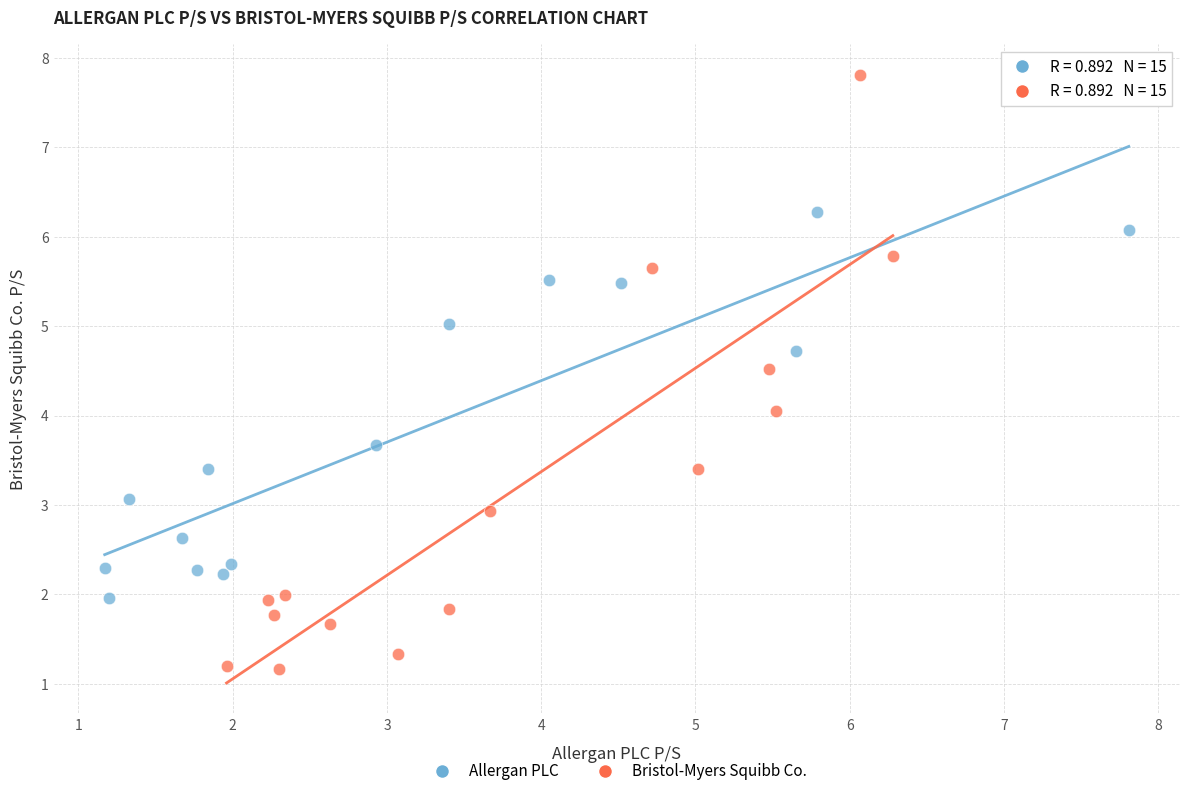

Which series reaches the maximum Y coordinate?

Bristol-Myers Squibb Co.